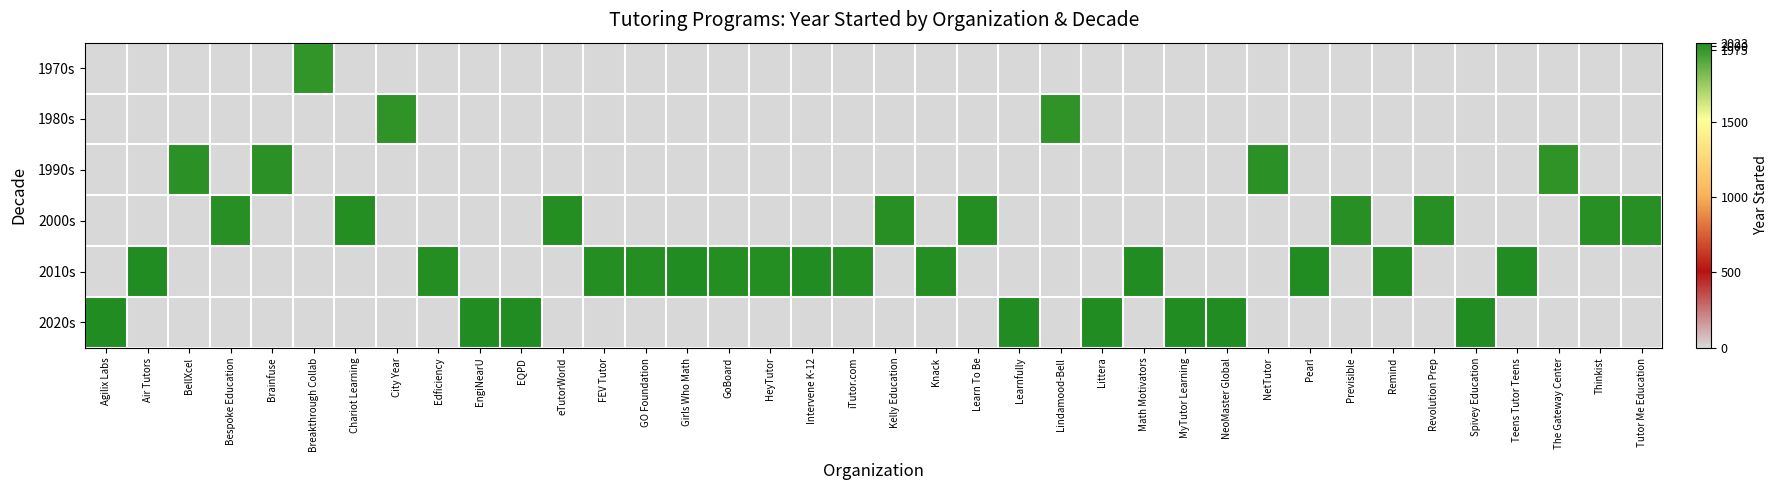

Which has a higher value, NetTutor or Air Tutors?

NetTutor